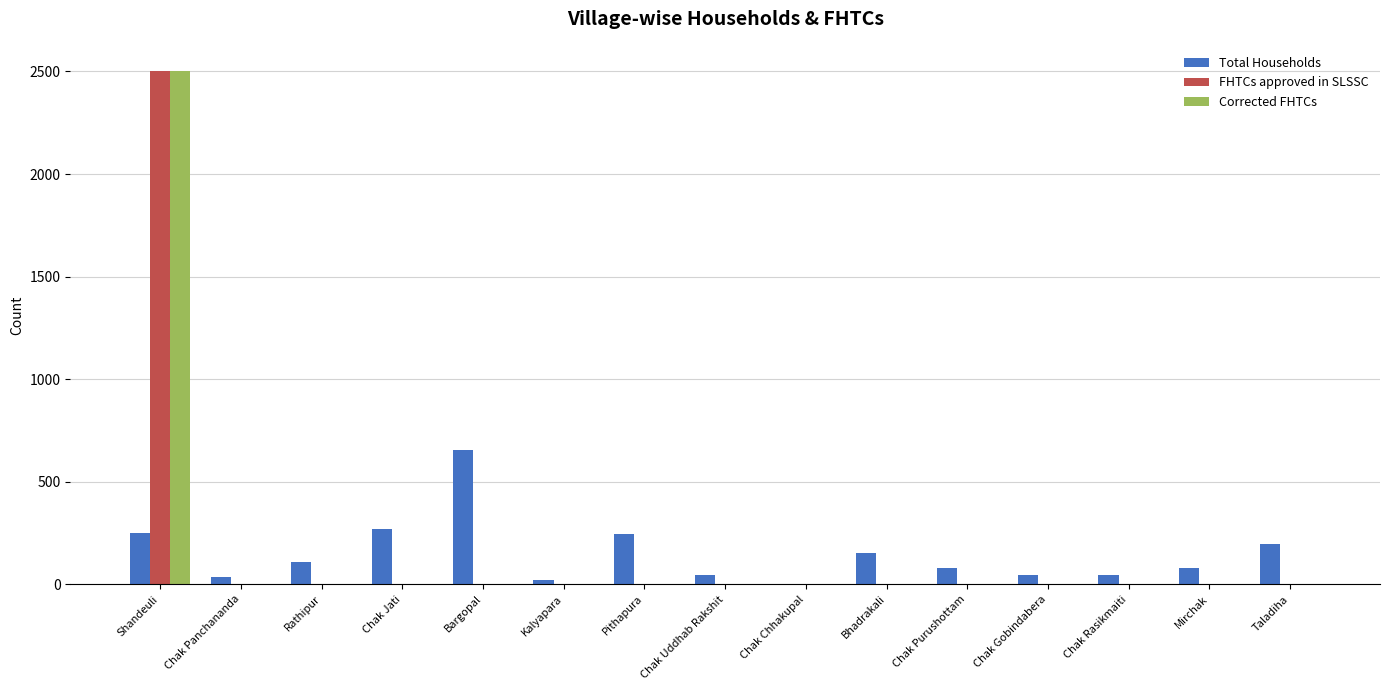

What is the total value across all series at Bargopal?

655